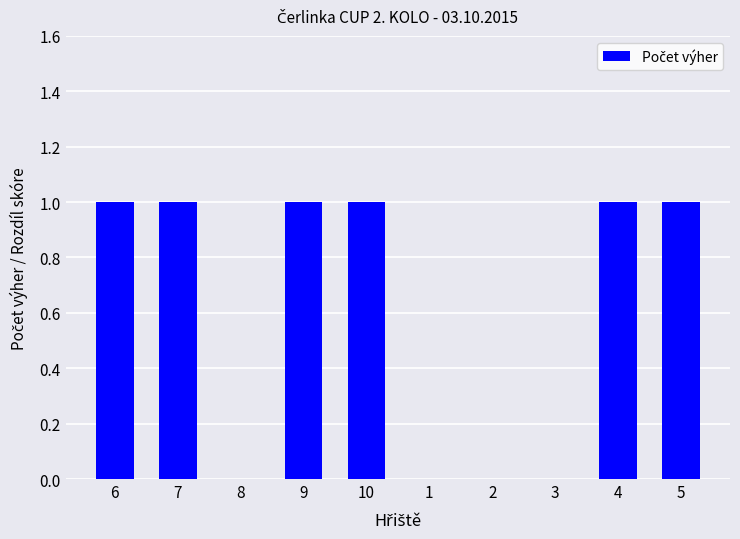

Reading left to right, extract all data points from this chart.

6=1	7=1	8=0	9=1	10=1	1=0	2=0	3=0	4=1	5=1